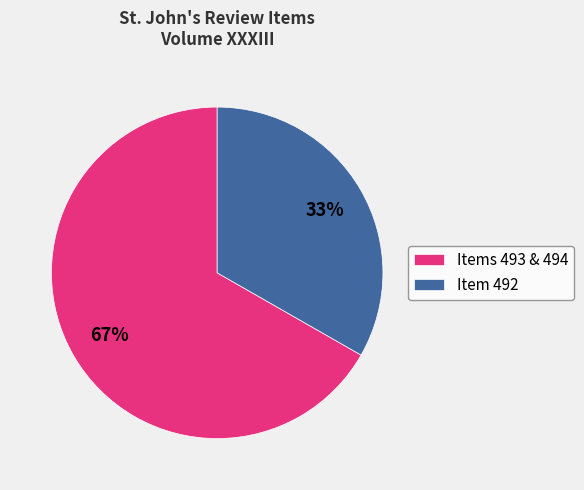

Is the sum of Items 493 & 494 and Item 492 greater than half?

Yes